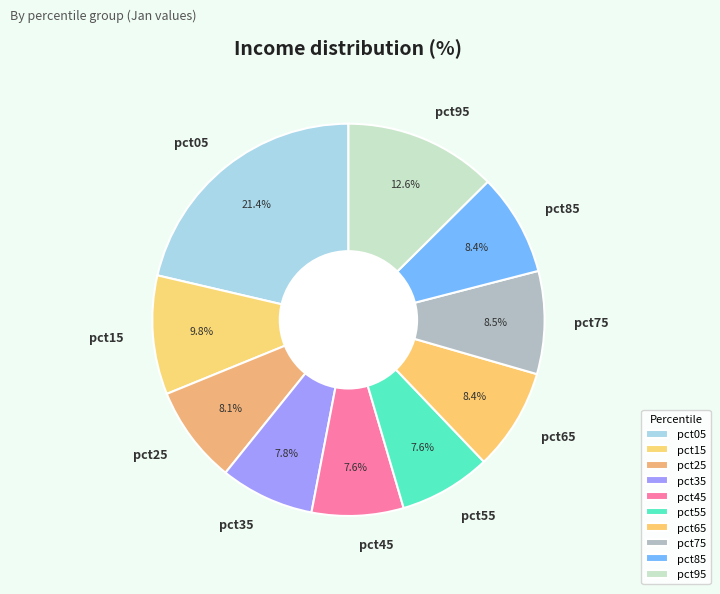

True or false: pct65 accounts for 8% of the total.

True